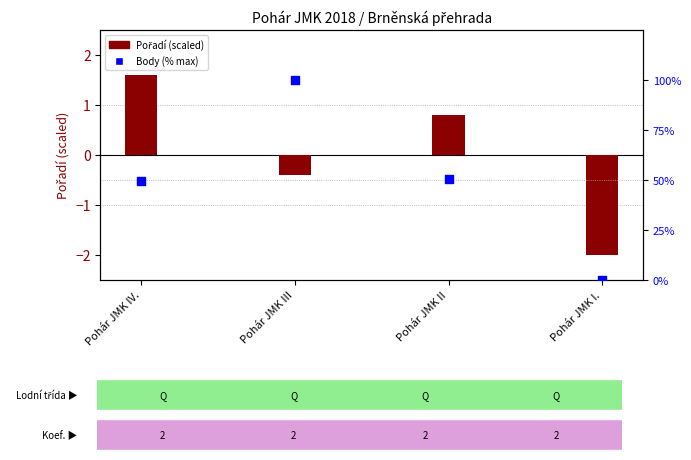

Which series contains the lowest Y value?

Pořadí (scaled)